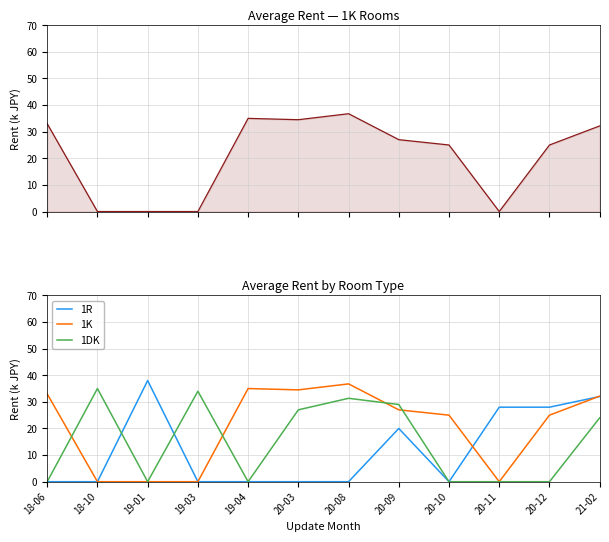

What are all the series names shown in the legend?

1K, 1R, 1DK